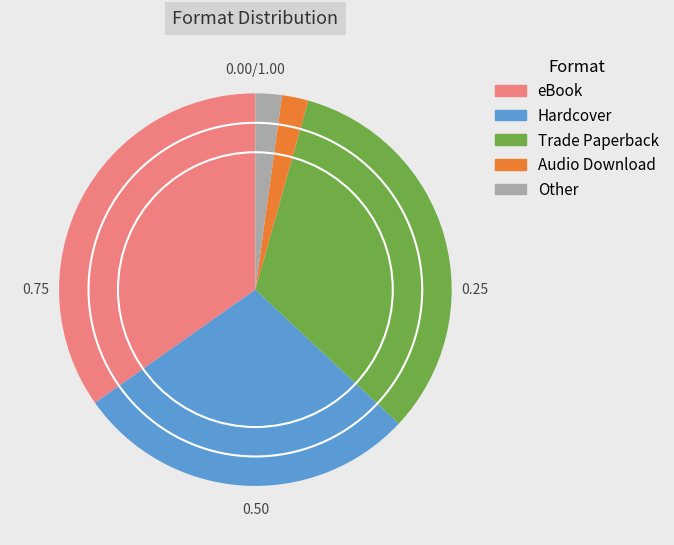

Which category has the biggest portion of the pie?

eBook